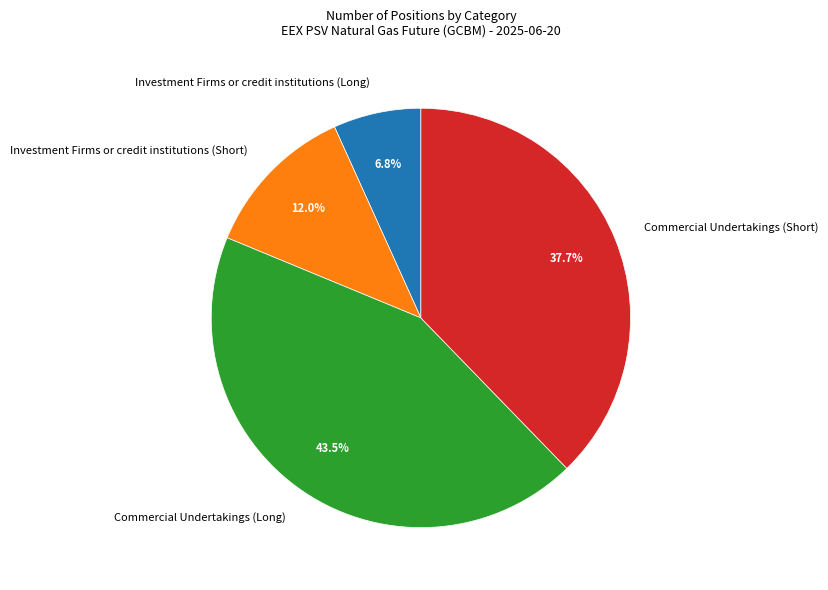

Count the number of slices in the pie.

4